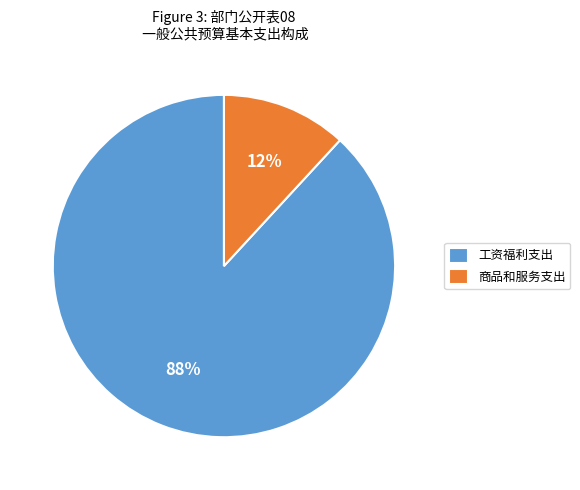

True or false: 工资福利支出 accounts for 75% of the total.

False